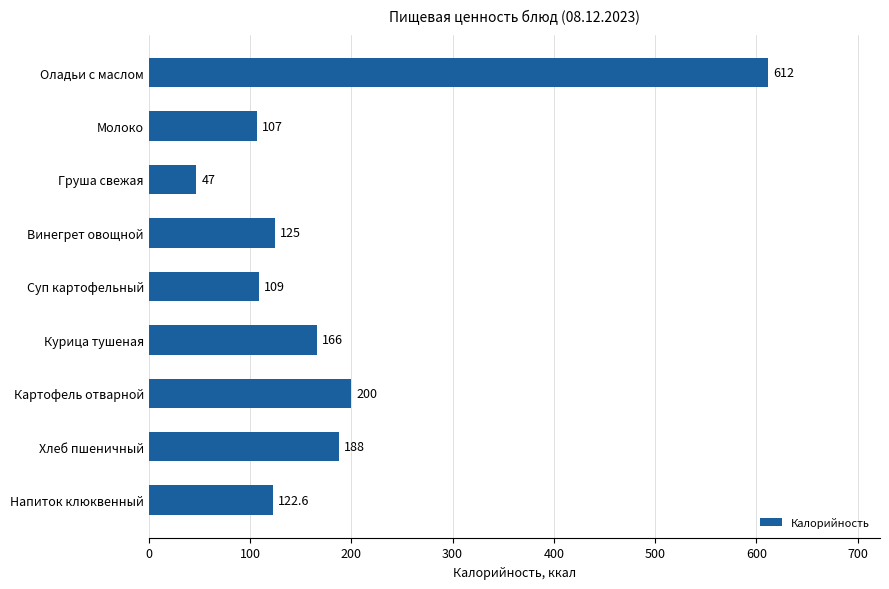

Approximately how many times larger is the value at Картофель отварной compared to Курица тушеная?

1.2